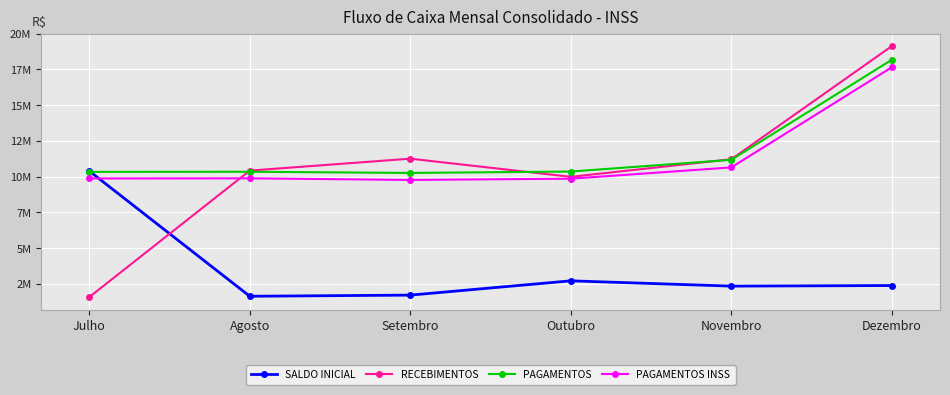

Where do PAGAMENTOS and SALDO INICIAL first cross each other?

Julho and Agosto